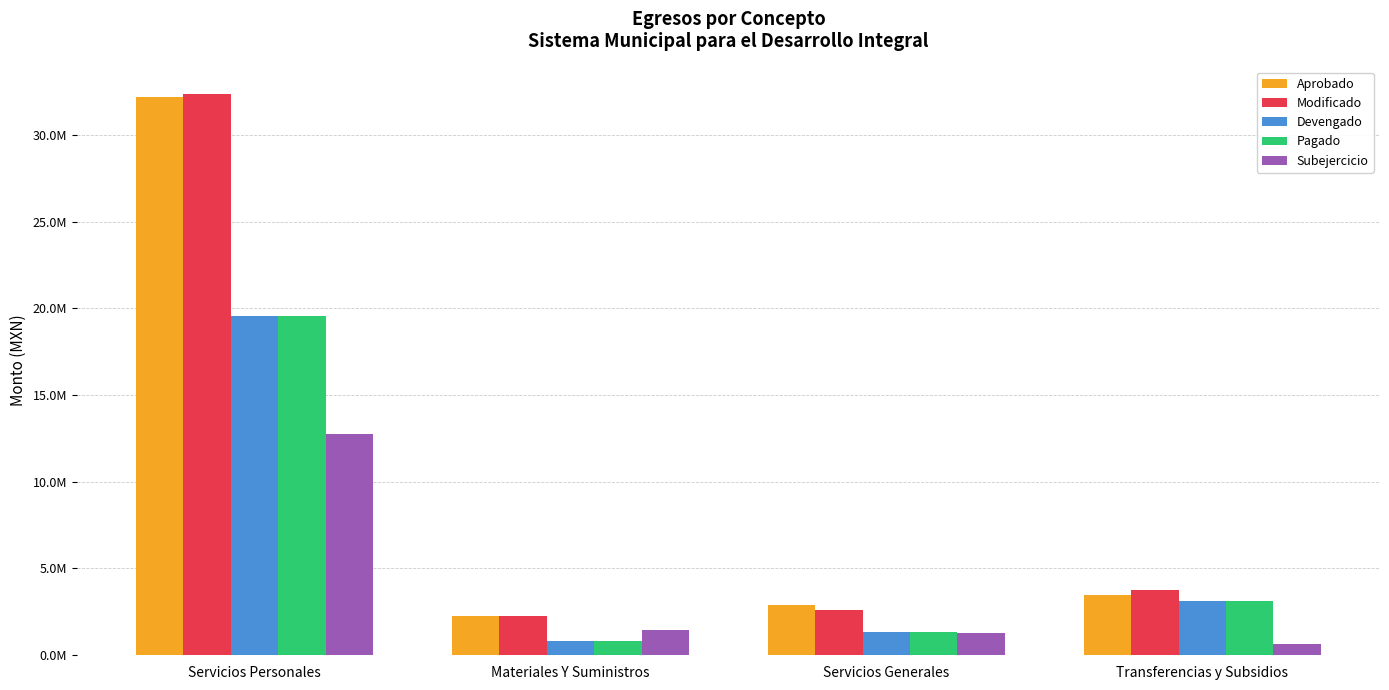

Which series has the widest spread of values?

Modificado